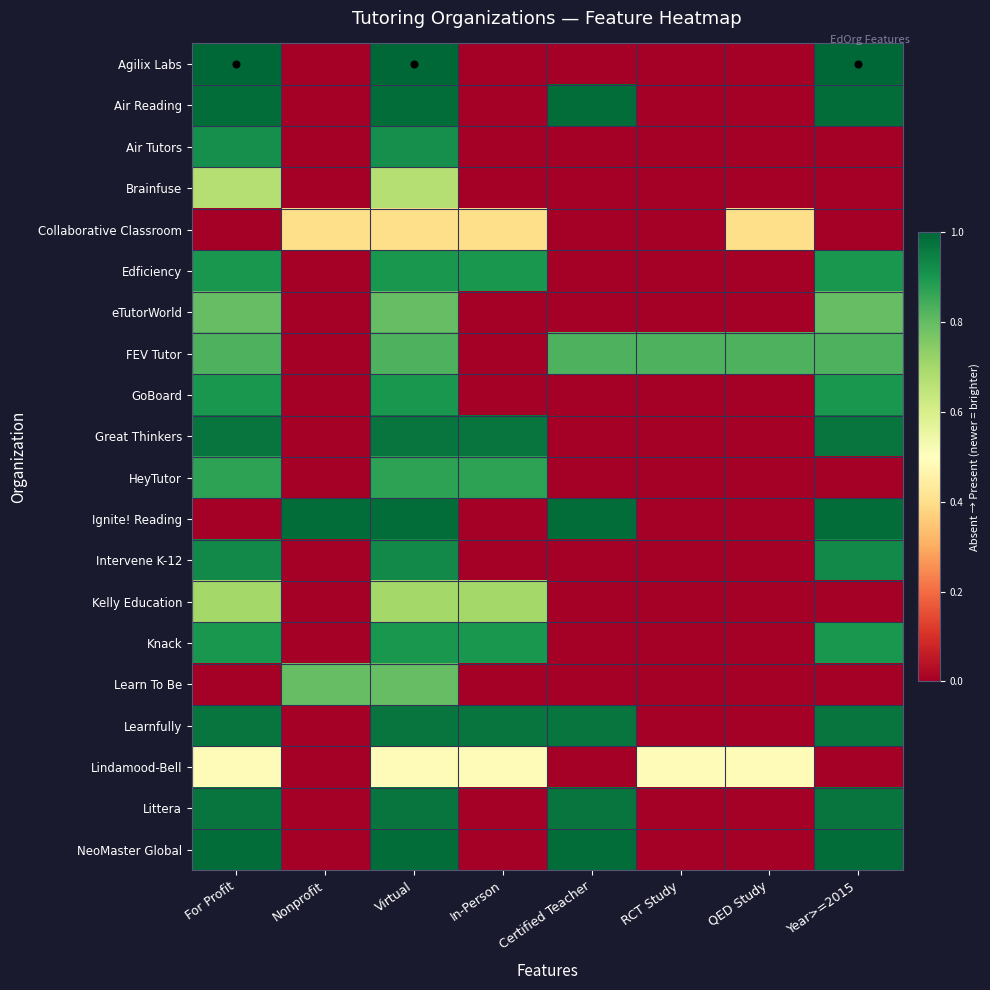

How many distinct data groups are displayed?

20